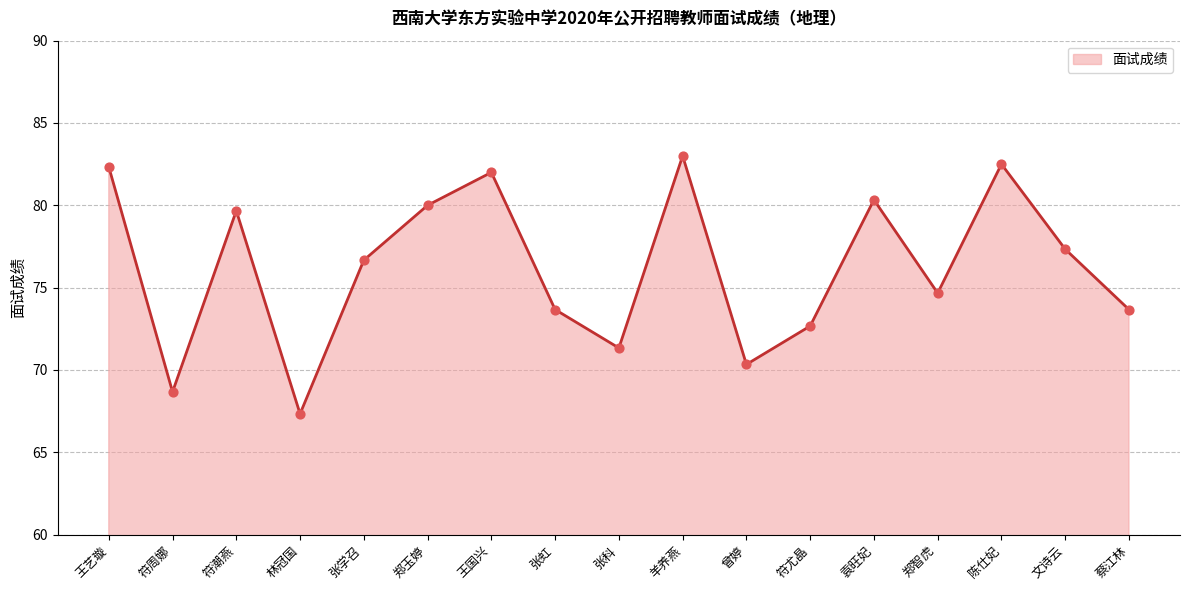

Between 林冠国 and 羊养燕, which is larger?

羊养燕